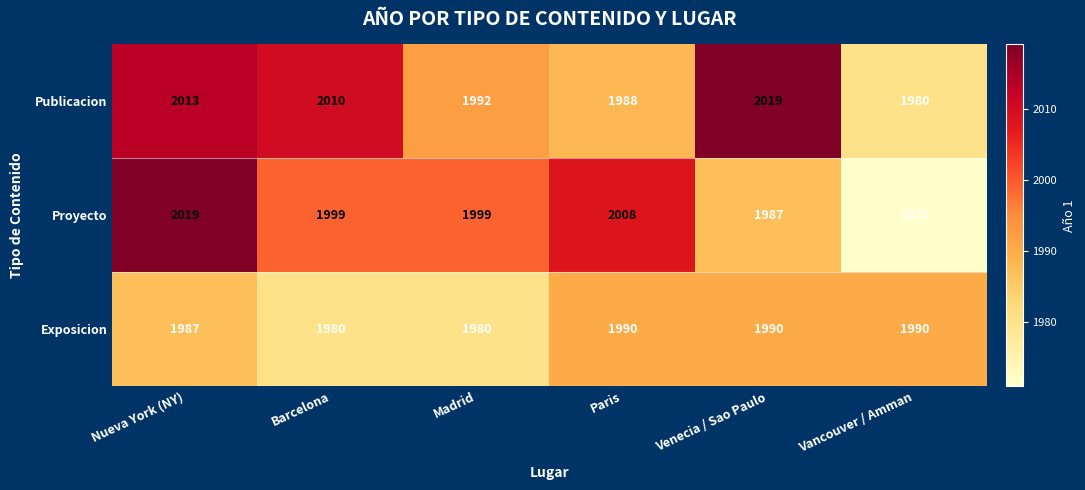

How many values in the Publicacion series are below 2010?

3